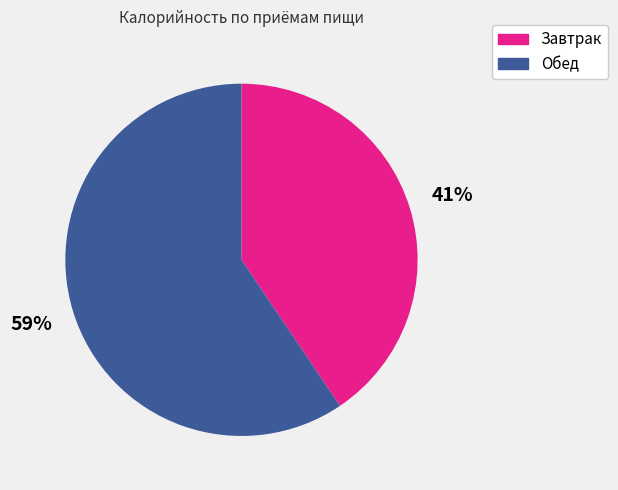

Combined, do Завтрак and Обед account for over 50%?

Yes